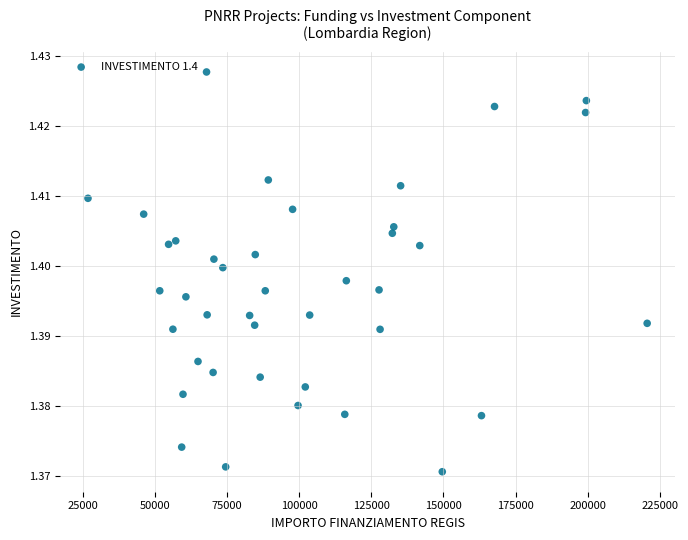

What is the range of X values (max minus min)?

193933.1